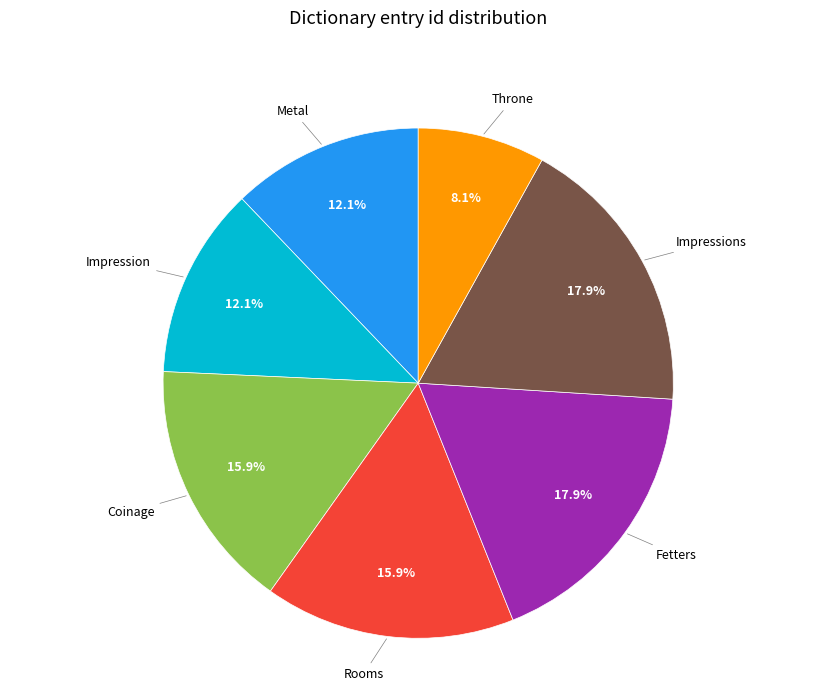

Does Throne account for over 50% of the chart?

No